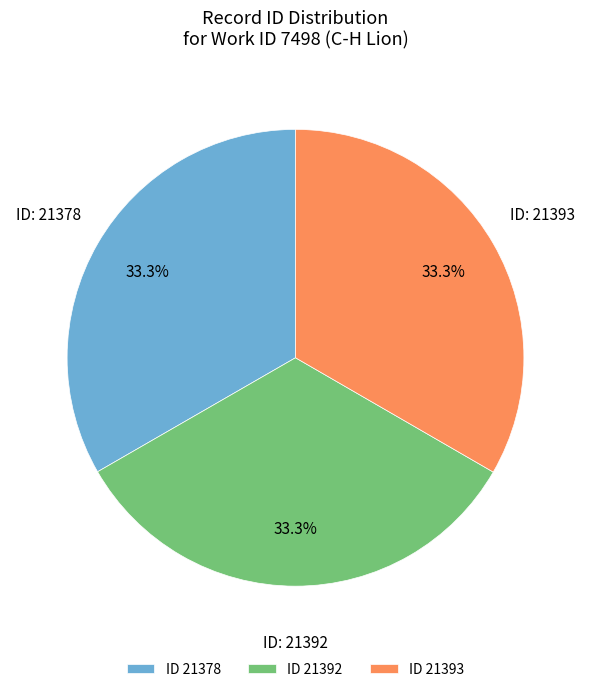

Count the number of slices in the pie.

3